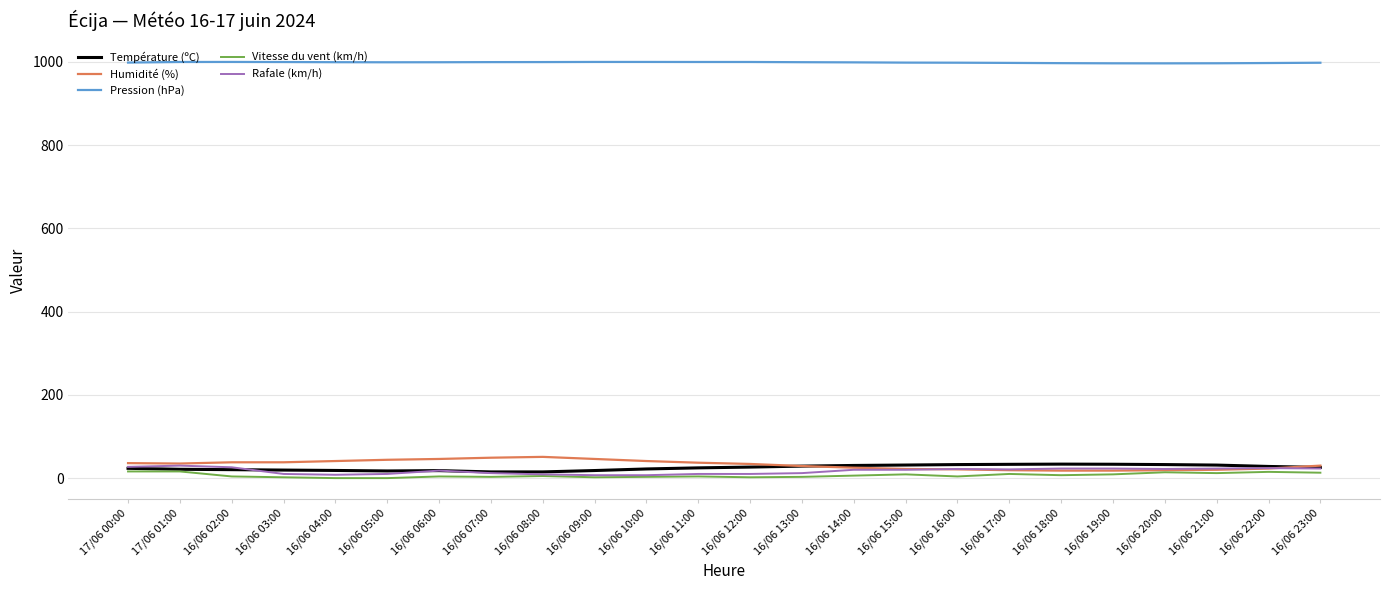

How many lines are shown in the chart?

5